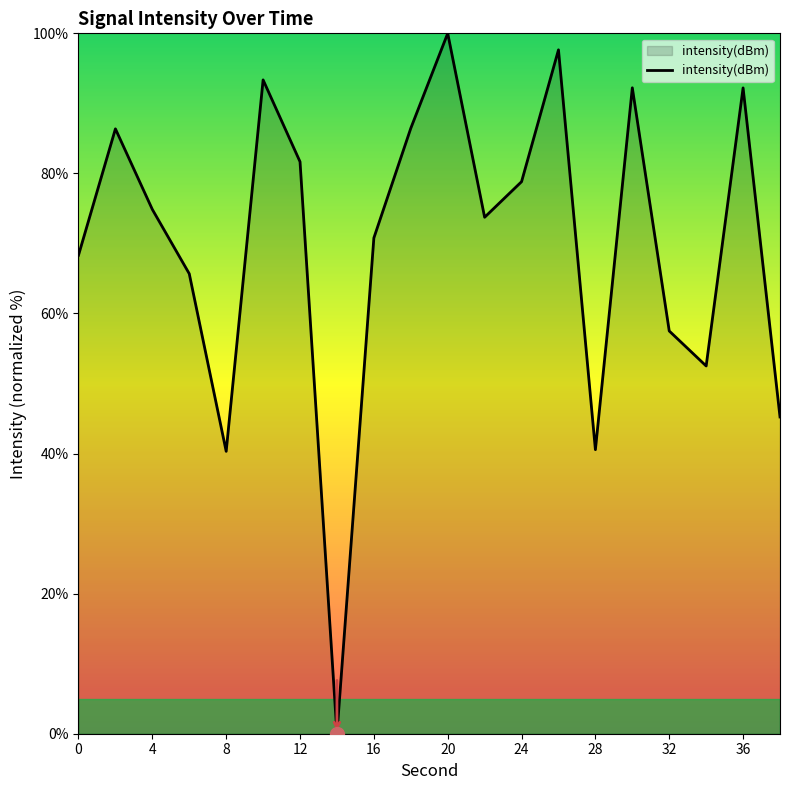

What is the greatest value displayed?

100.0